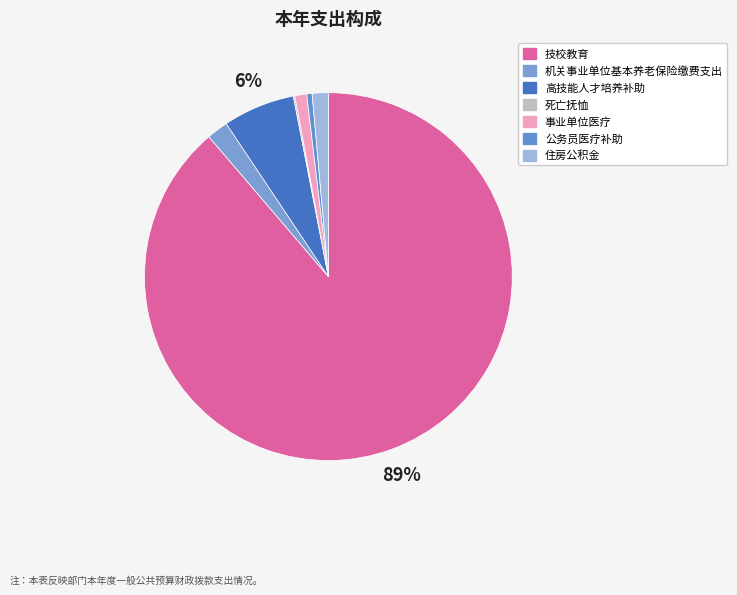

Rank the categories by value from highest to lowest.

技校教育, 高技能人才培养补助, 机关事业单位基本养老保险缴费支出, 住房公积金, 事业单位医疗, 公务员医疗补助, 死亡抚恤